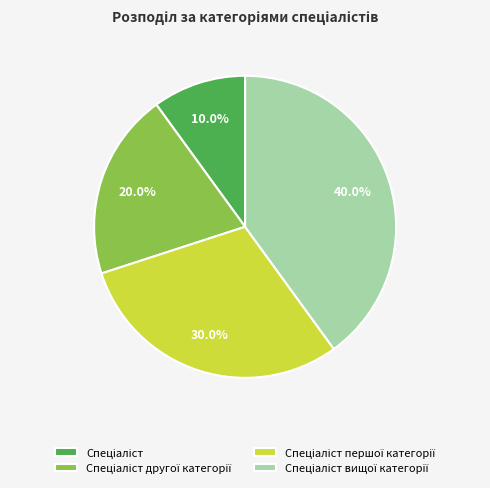

Is there any slice that represents more than half of the pie?

No